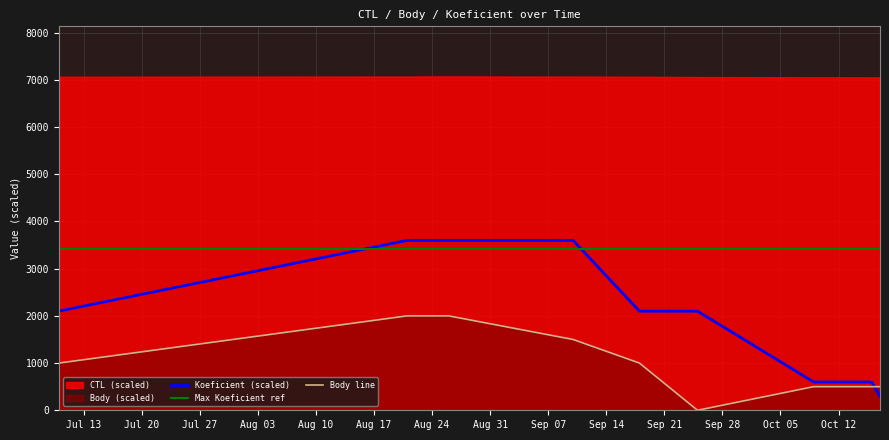

How many lines are shown in the chart?

3